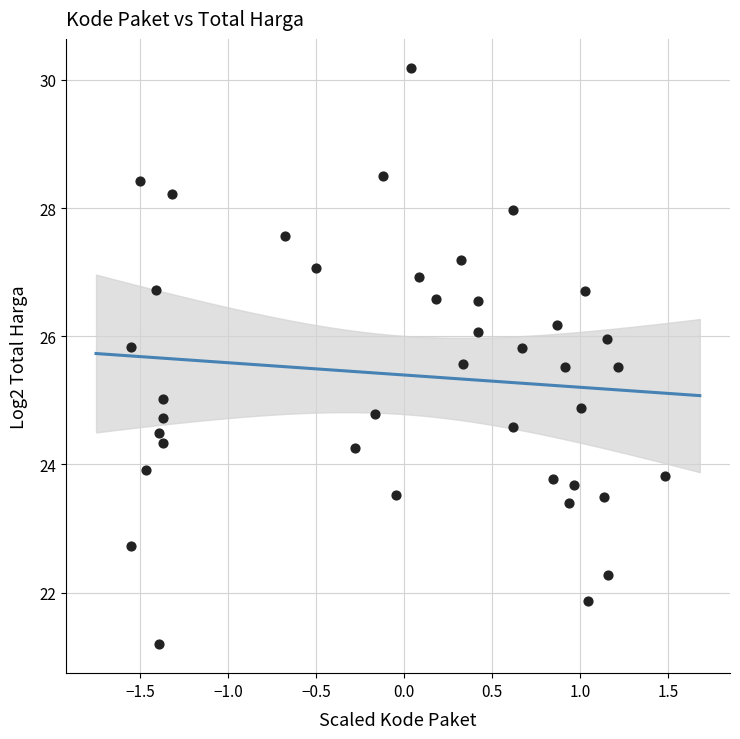

What is the range of X values (max minus min)?

3.0